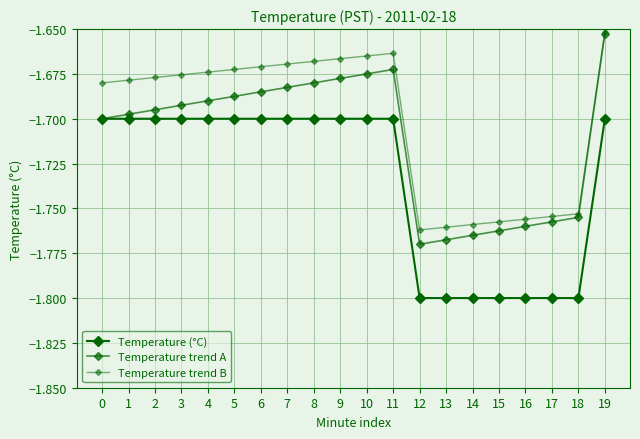

Is this an area chart (filled region under the line)?

No